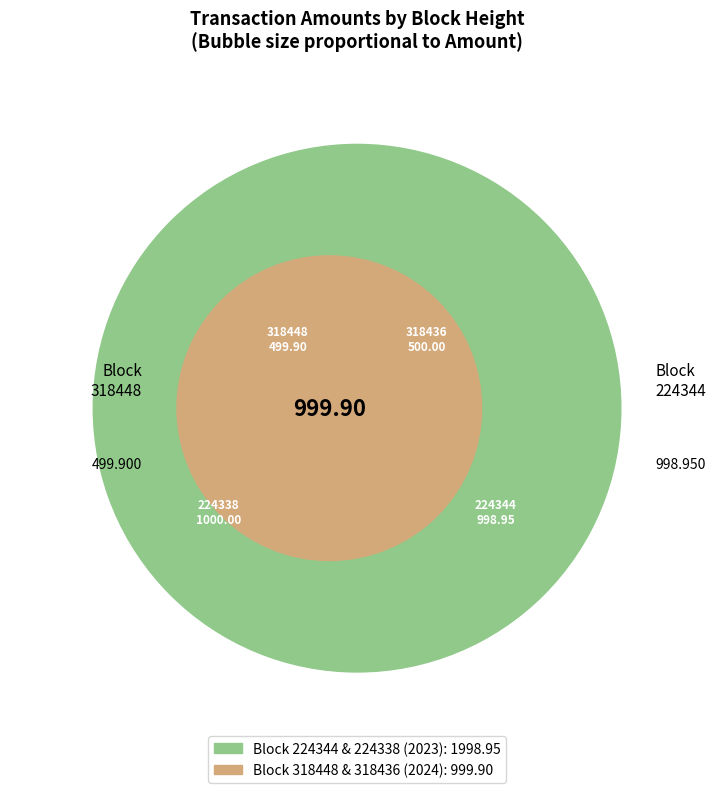

To the nearest percent, what is the difference between the largest and smallest slice percentages?

17%